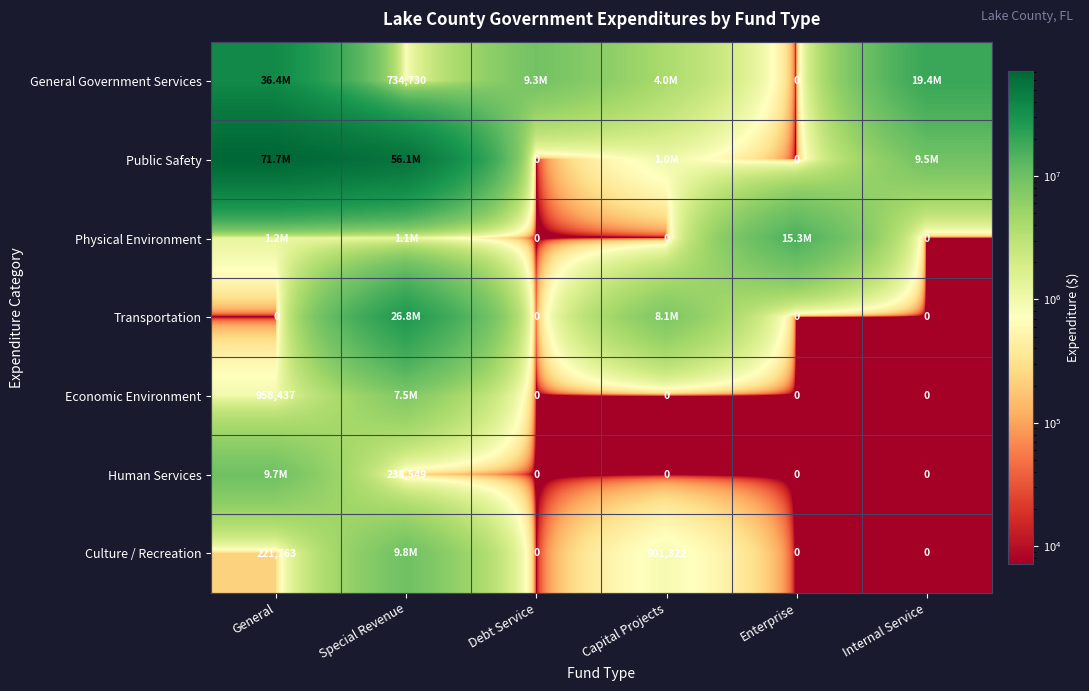

What is the minimum value shown in the chart?

1